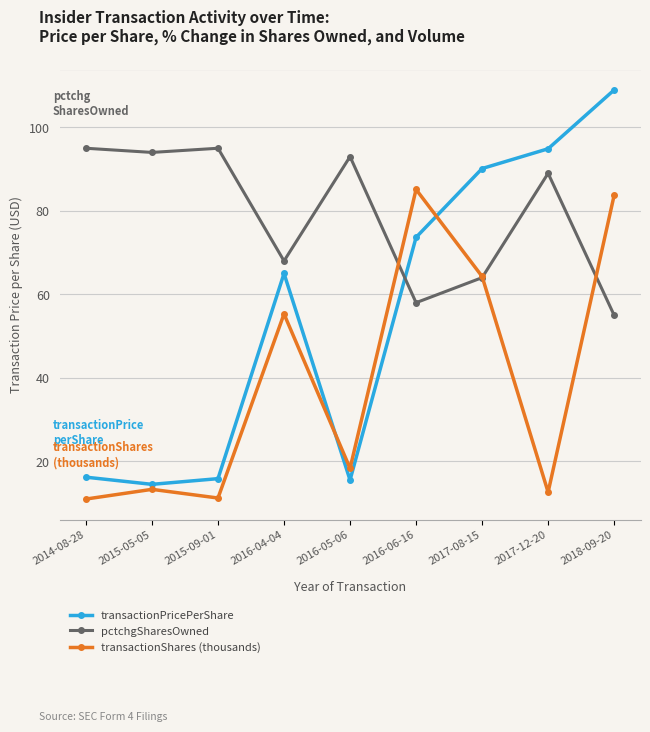

What is the smallest value displayed?

11.0